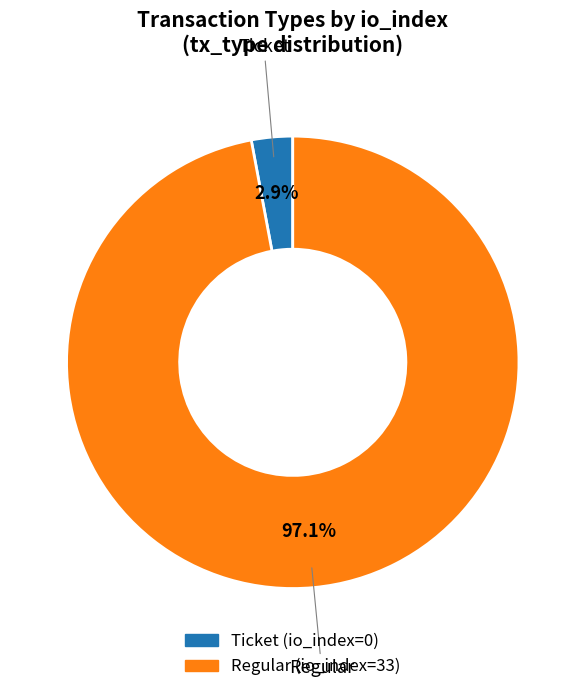

To the nearest percent, what is the average slice percentage?

50%